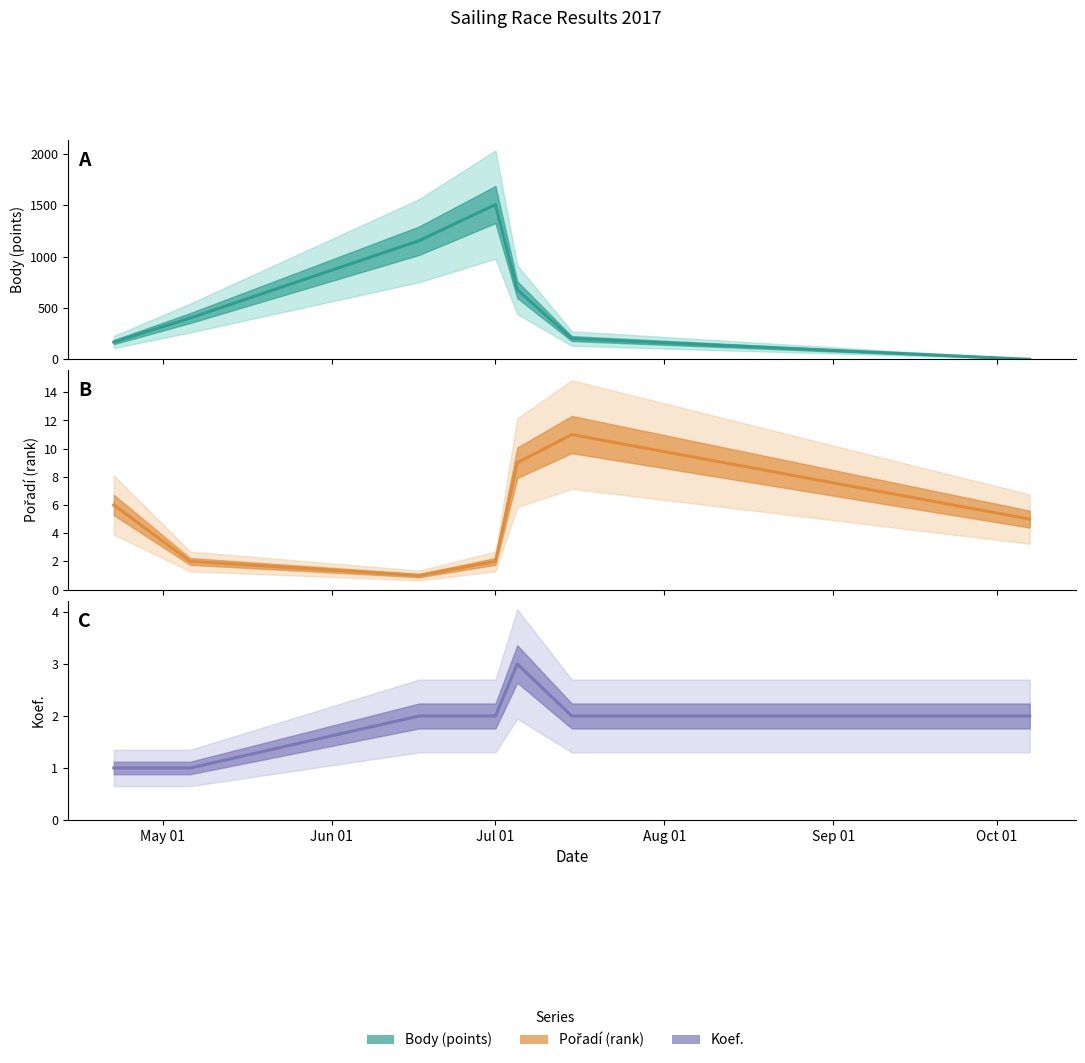

The Koef. (line) series shows 1 at Jul 01. True or false?

False